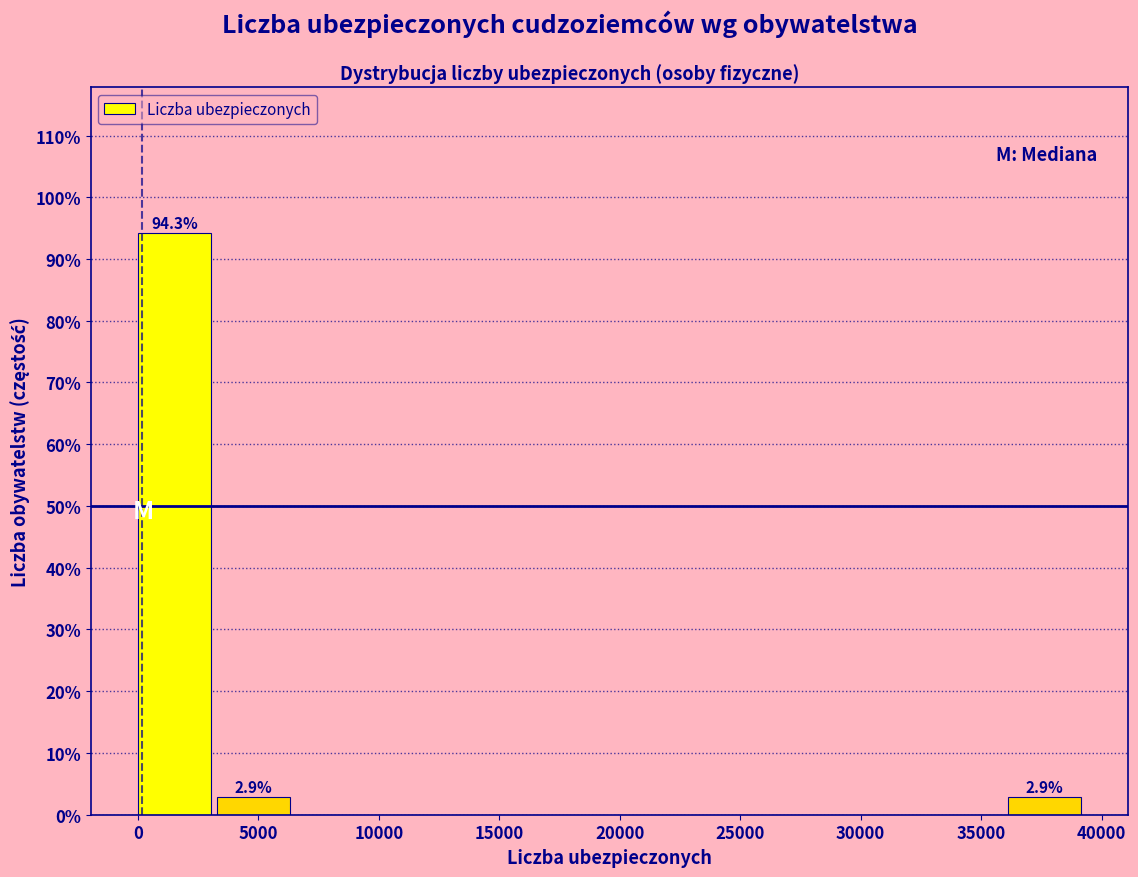

Which range on the x-axis has the tallest bar?

0 to 3500